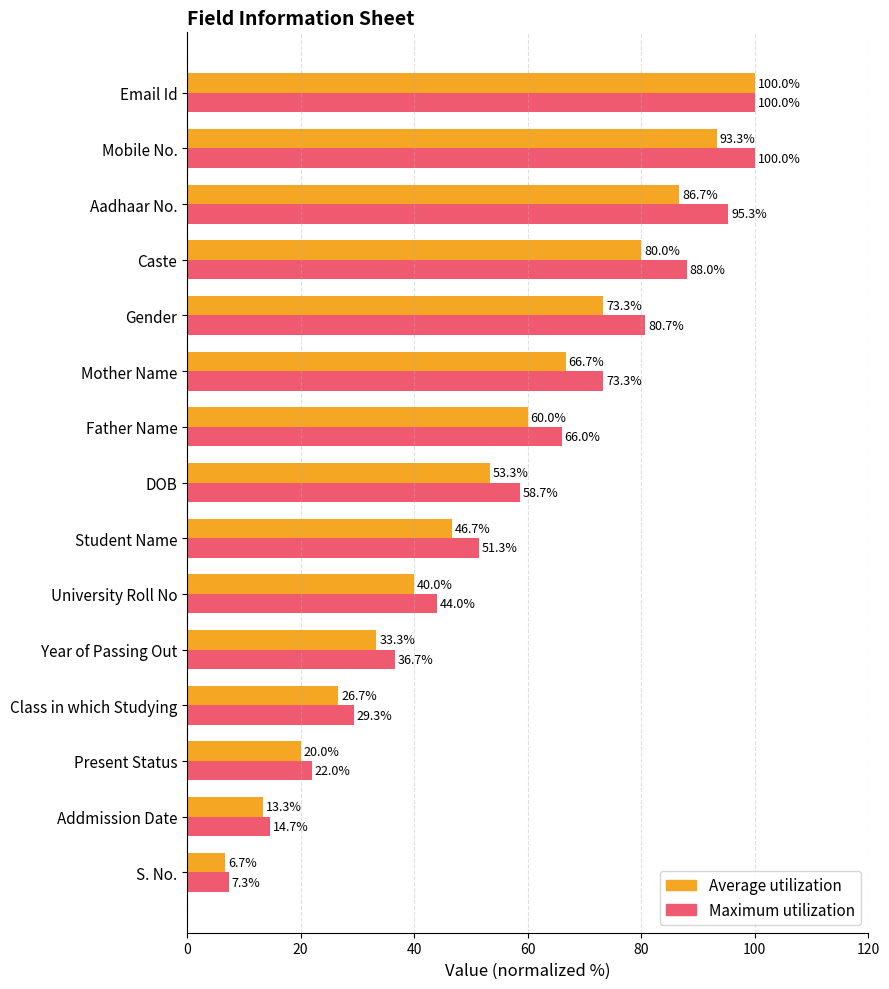

Which series has the widest spread of values?

Average utilization